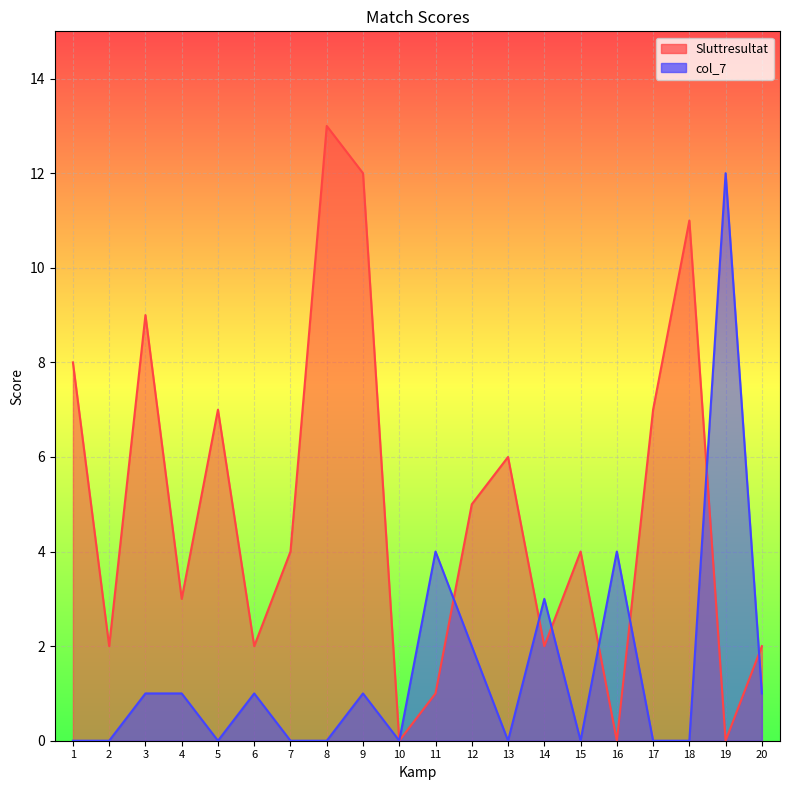

Where does the Sluttresultat series first go above 4?

1